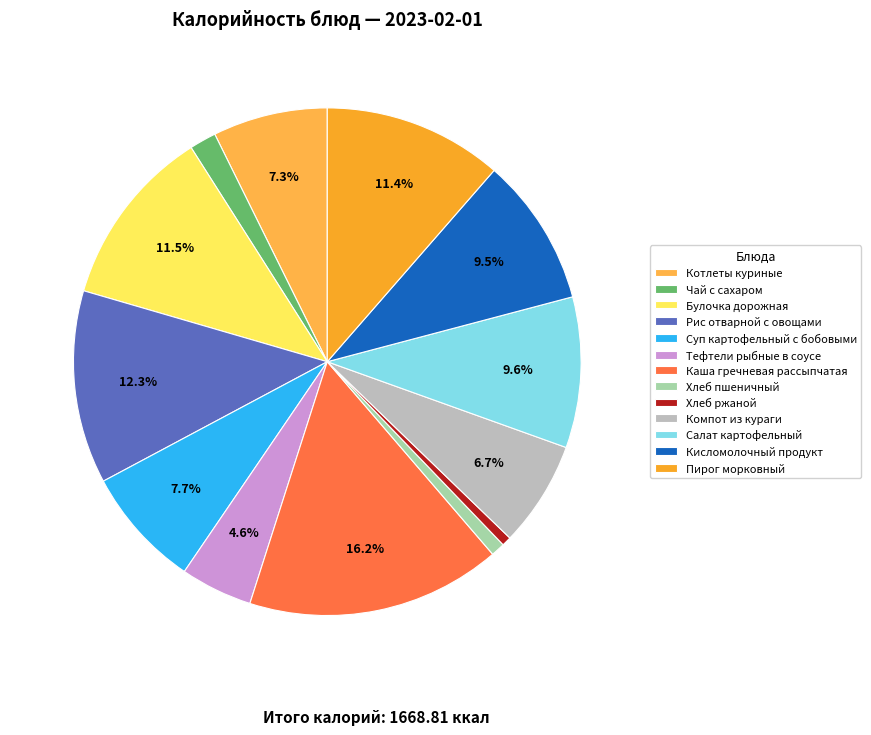

What percentage is NOT represented by Суп картофельный с бобовыми?

92.3%